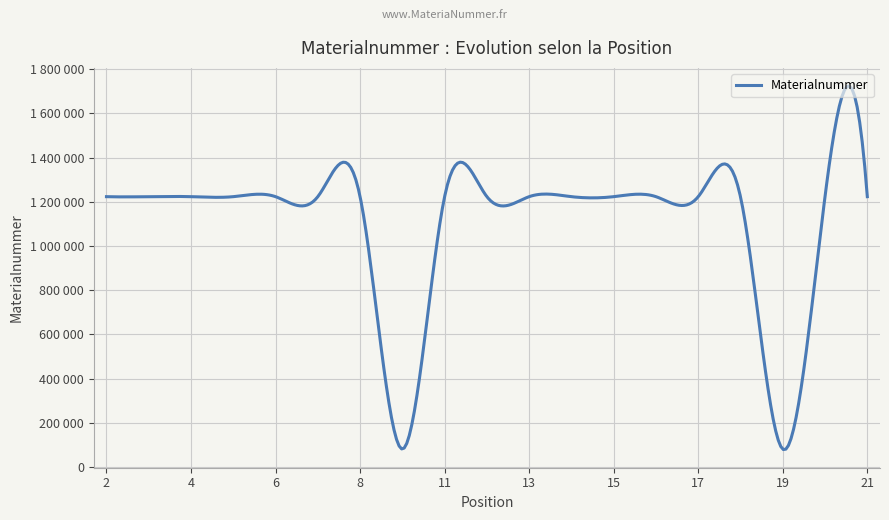

Is this an area chart (filled region under the line)?

No